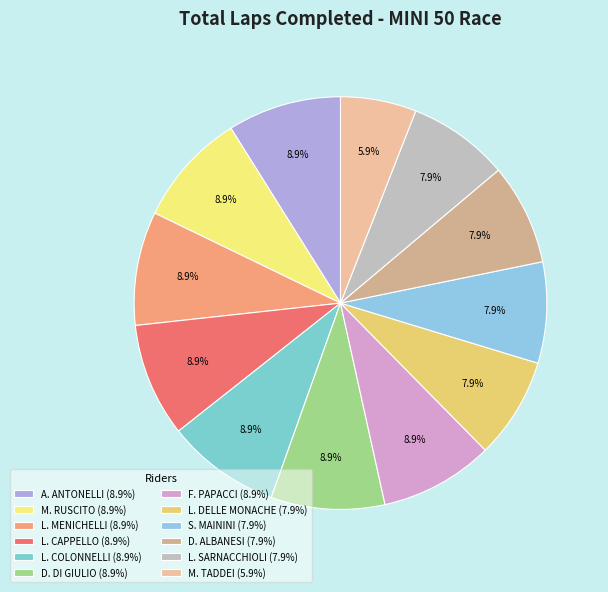

To the nearest percent, what is the average slice percentage?

8%